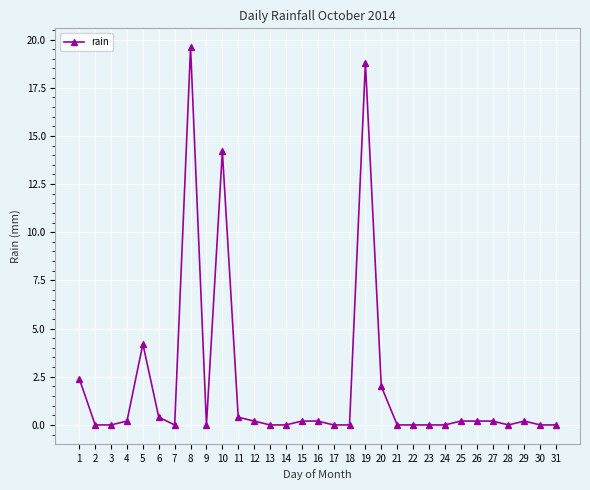

Which category has the highest value across all series?

8